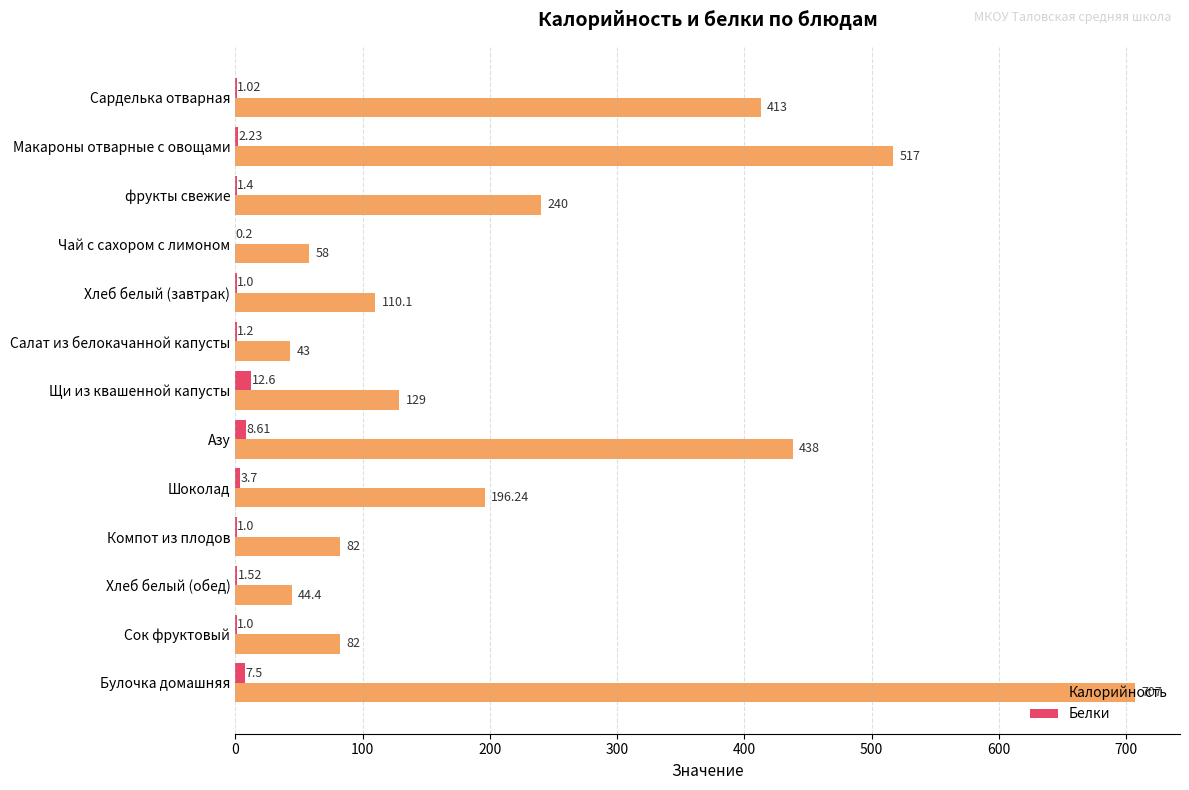

What is the sum of the Белки values at Щи из квашенной капусты and Макароны отварные с овощами?

14.8